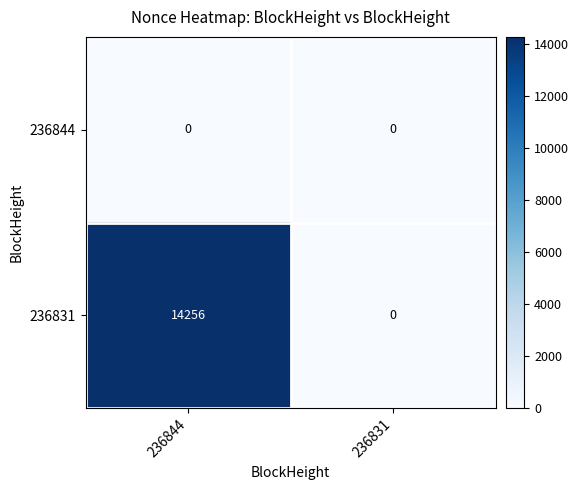

What is the total value across all series at 236844?

14256